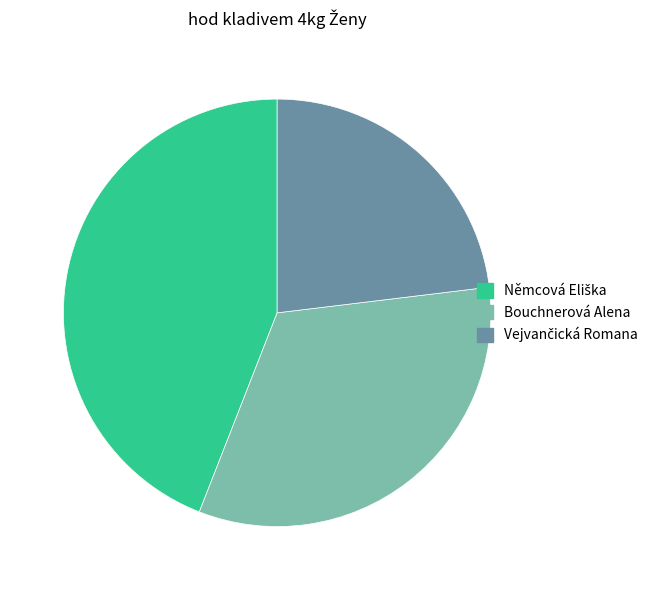

Is Bouchnerová Alena the majority of the pie?

No